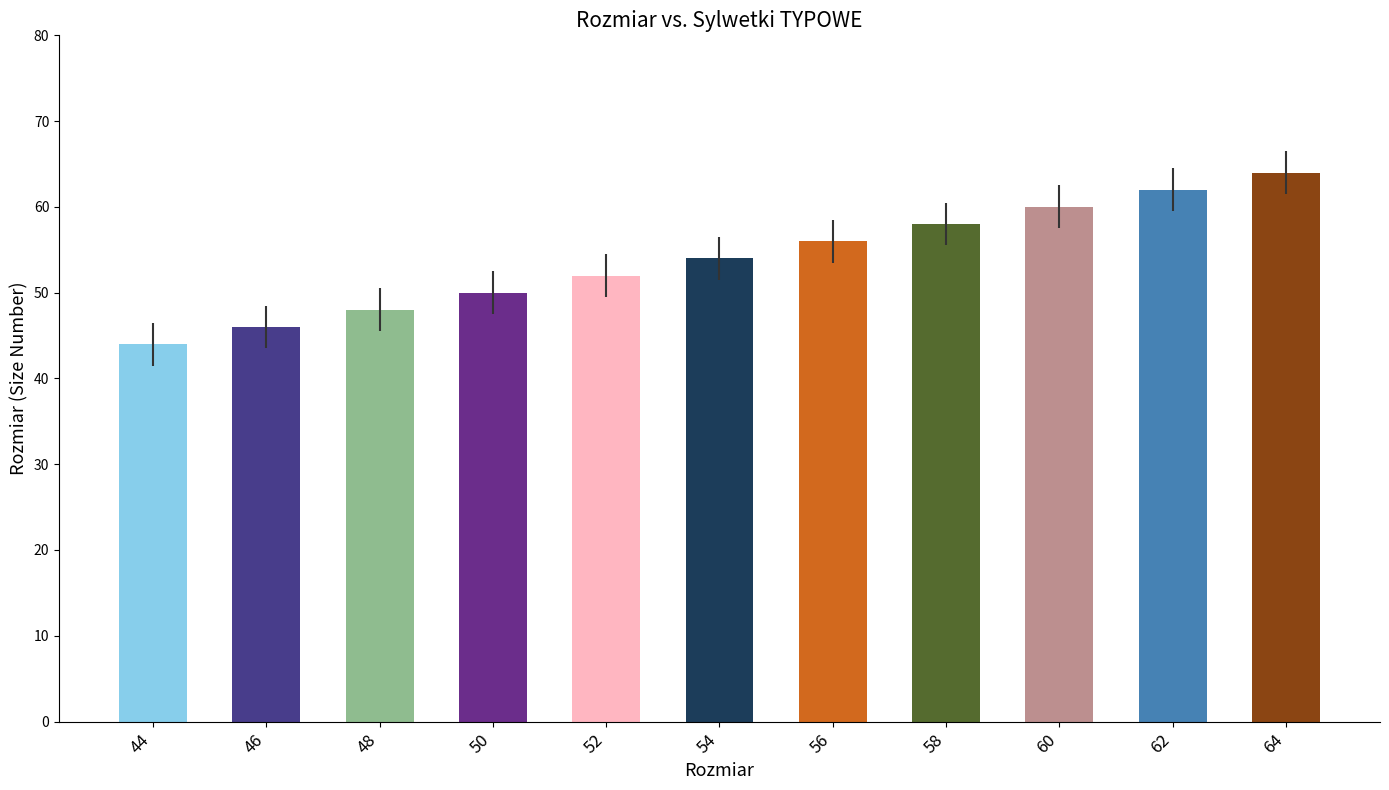

Which has a higher value, 48 or 62?

62